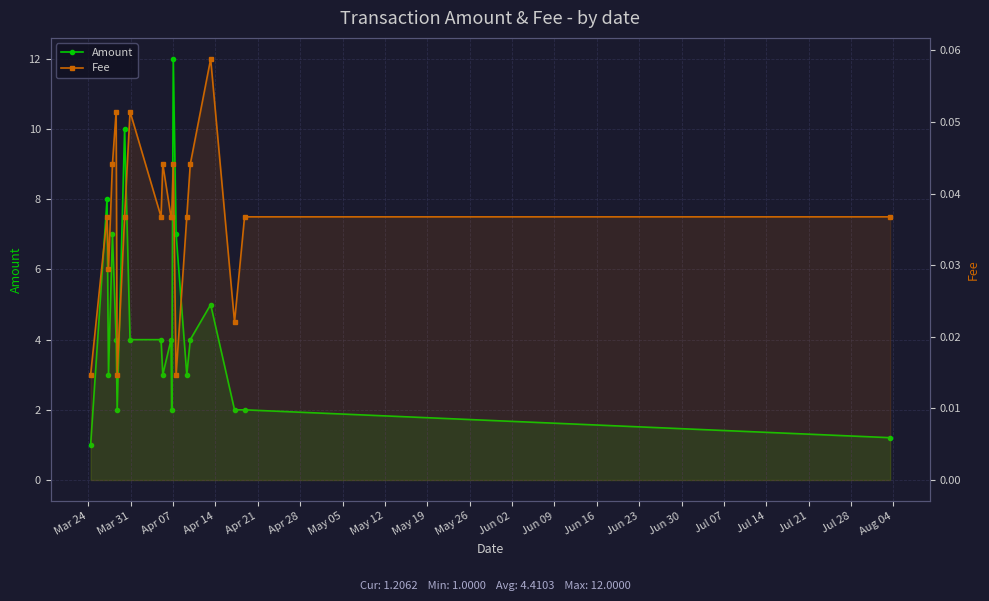

What is the maximum value shown in the chart?

12.0